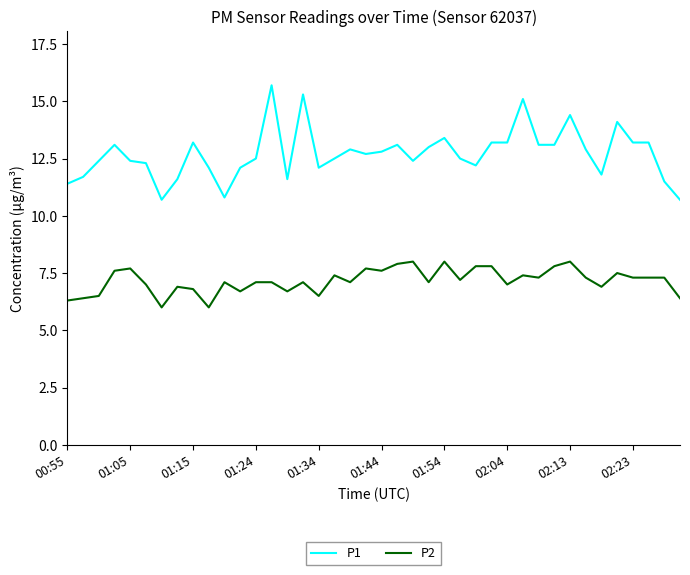

List the series in order of their overall mean, lowest first.

P2, P1